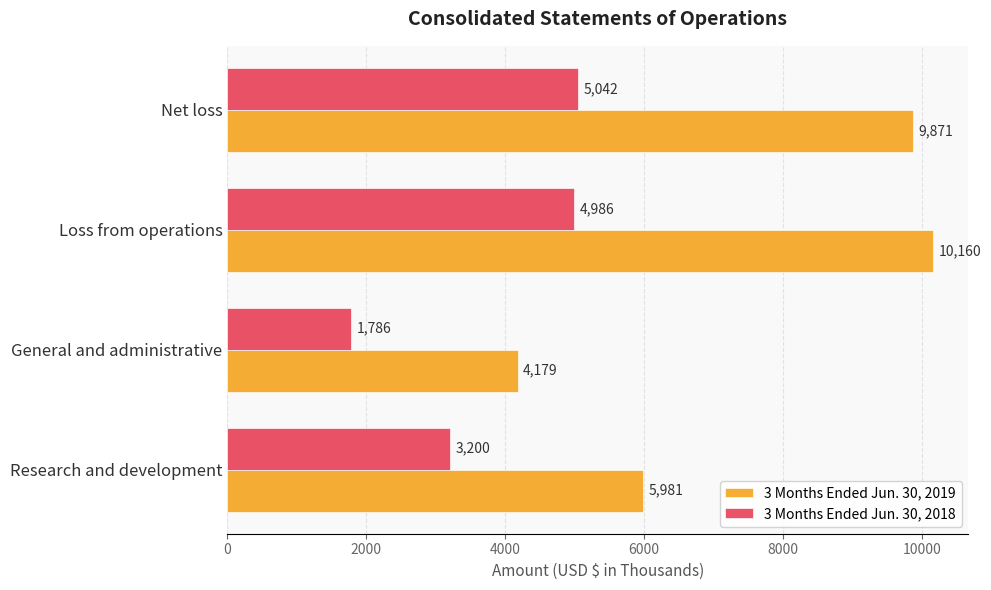

What are all the series names shown in the legend?

3 Months Ended Jun. 30, 2019, 3 Months Ended Jun. 30, 2018